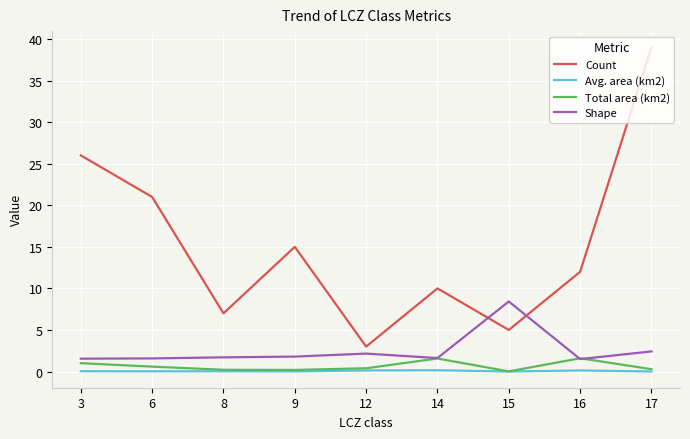

How many lines are shown in the chart?

4